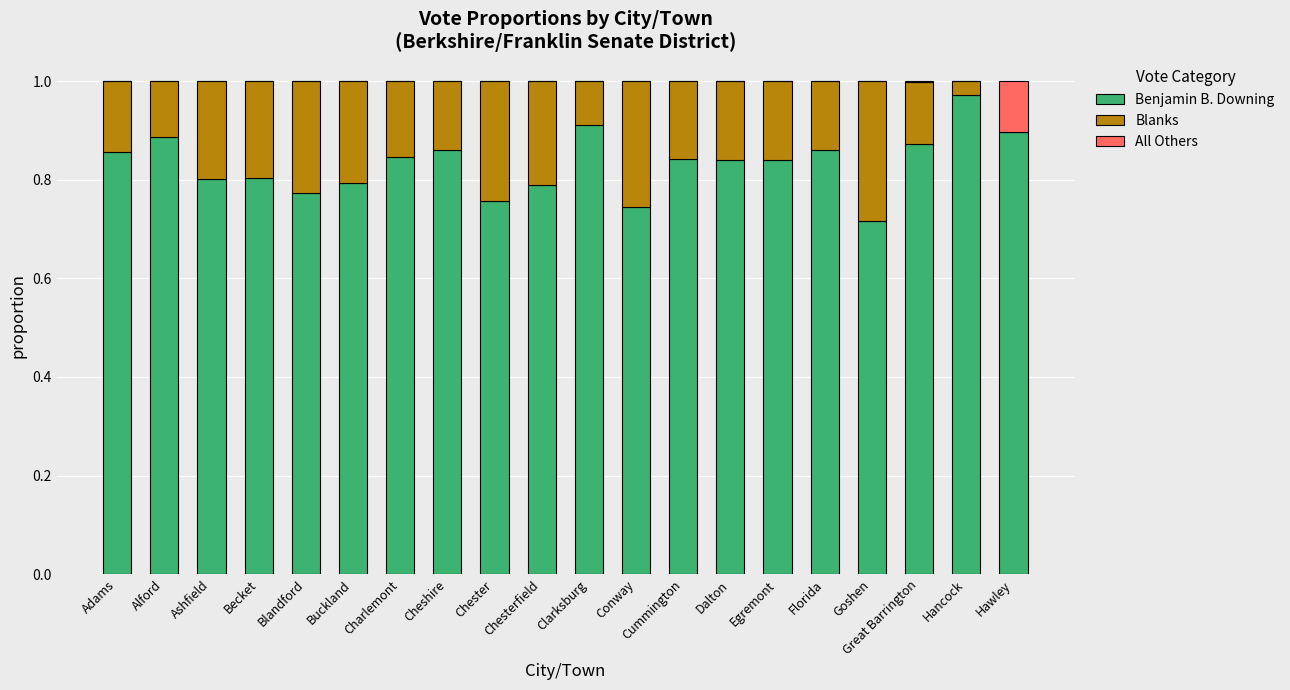

What is the sum of all Benjamin B. Downing values?

16.7